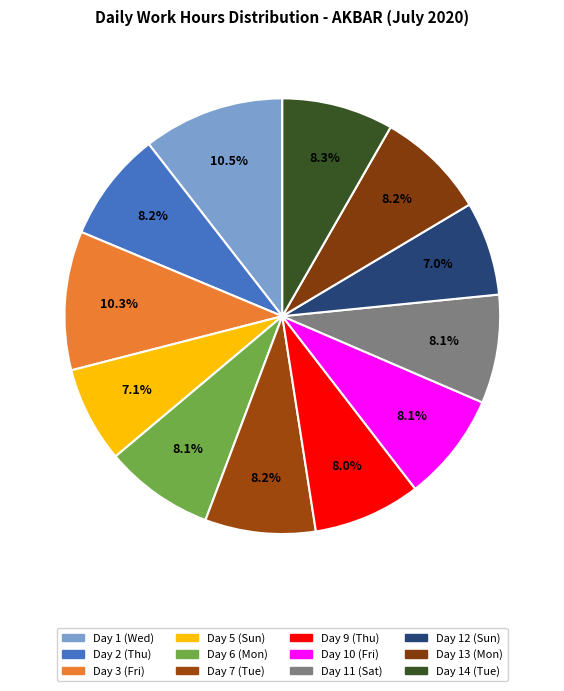

To the nearest percent, what is the combined percentage of Day 5 (Sun) and Day 13 (Mon)?

15%